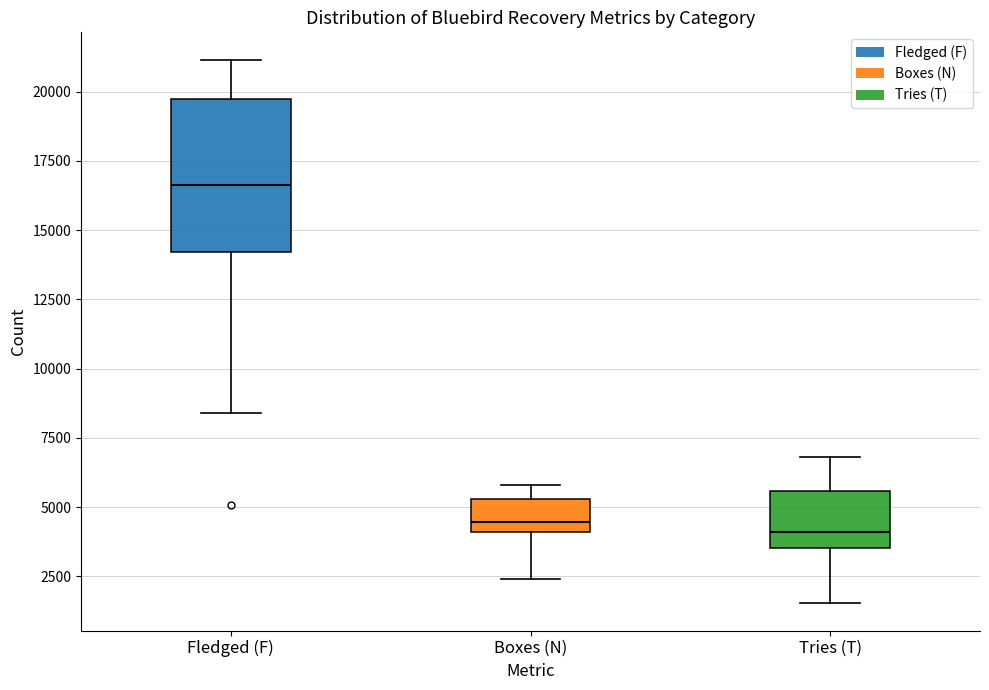

Reading left to right, read every box against the y-axis: the position of its median line, the range the box covers, and the ends of its whiskers. The values are not printed on the chart, so give them approximately, as read against the axis.

Fledged (F): median 16500, box 14000 to 19500, whiskers 8500 to 21000
Boxes (N): median 4500, box 4000 to 5500, whiskers 2500 to 6000
Tries (T): median 4000, box 3500 to 5500, whiskers 1500 to 7000